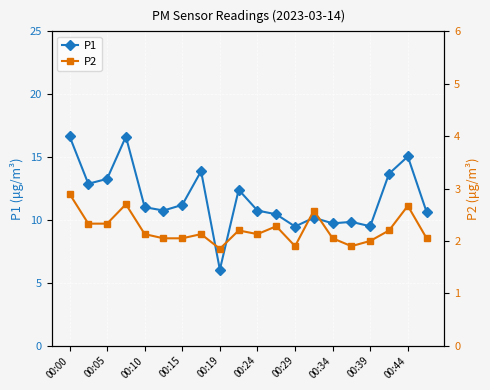

Which has a higher value, 17 or 19?

17